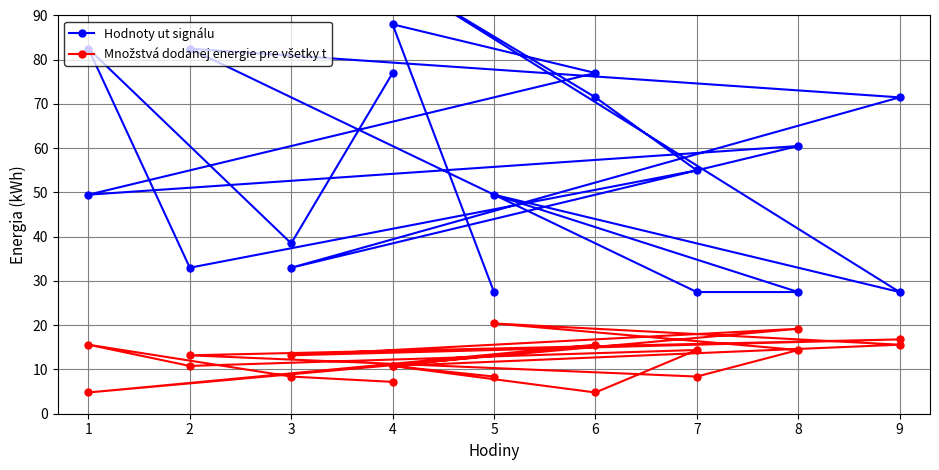

How many values in the Hodnoty ut signálu series are below 55?

9